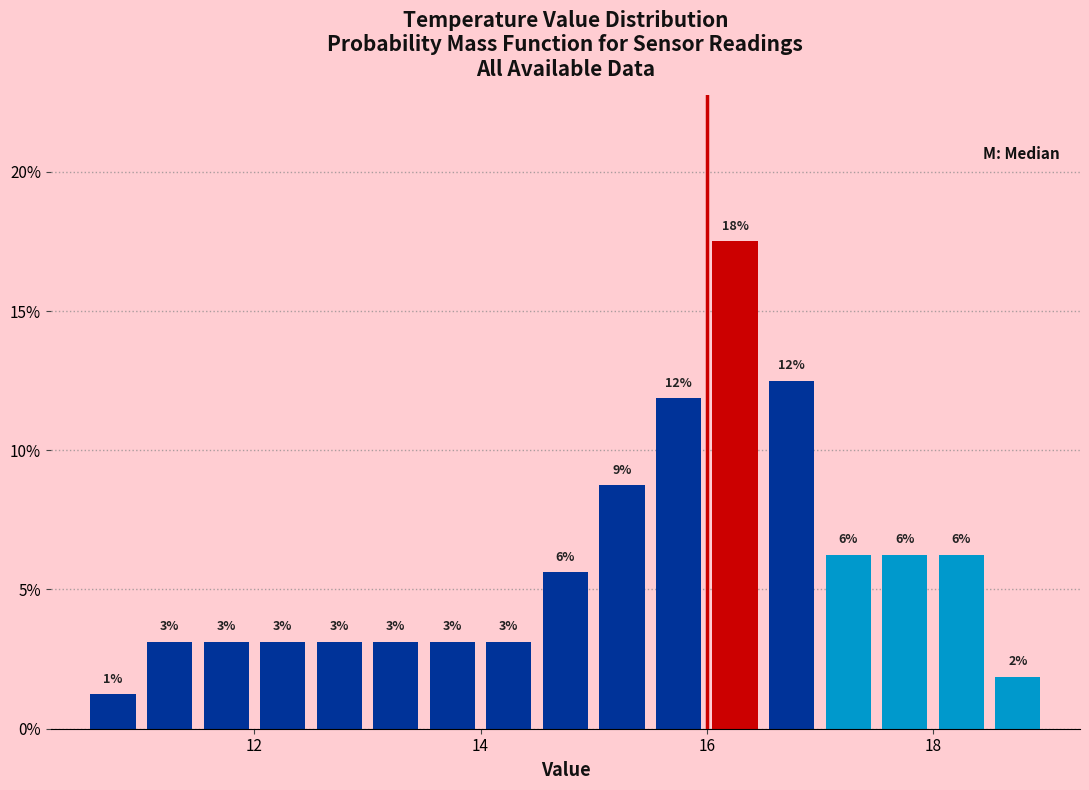

Around what value on the x-axis is the tallest bar? Give the approximate position of its centre, as read against the axis.

16.2